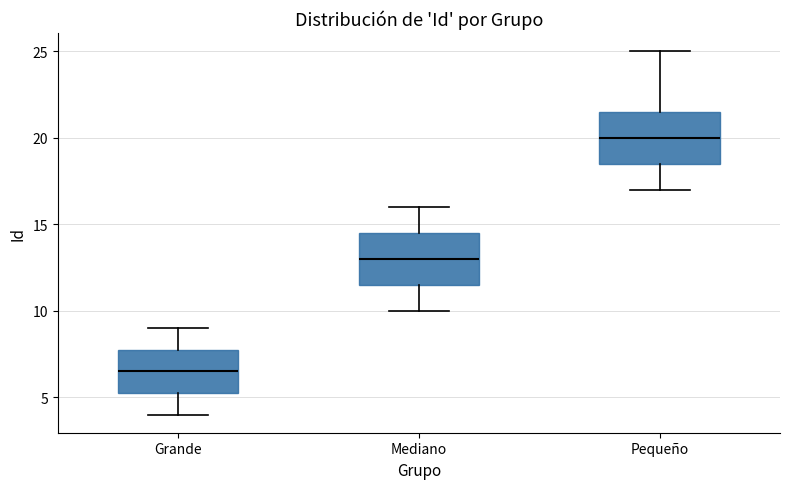

Which box's median line is the highest?

Pequeño